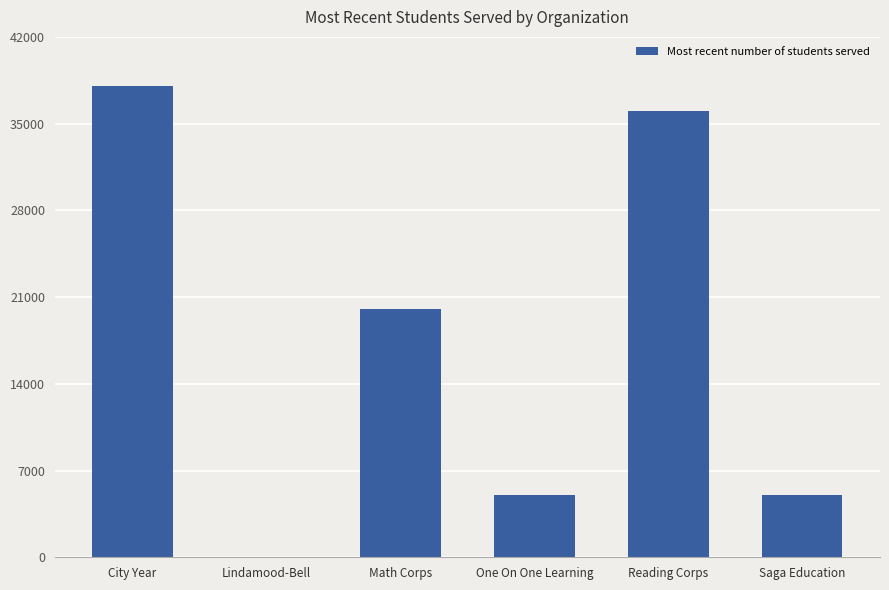

Which label corresponds to the largest value in the chart?

City Year